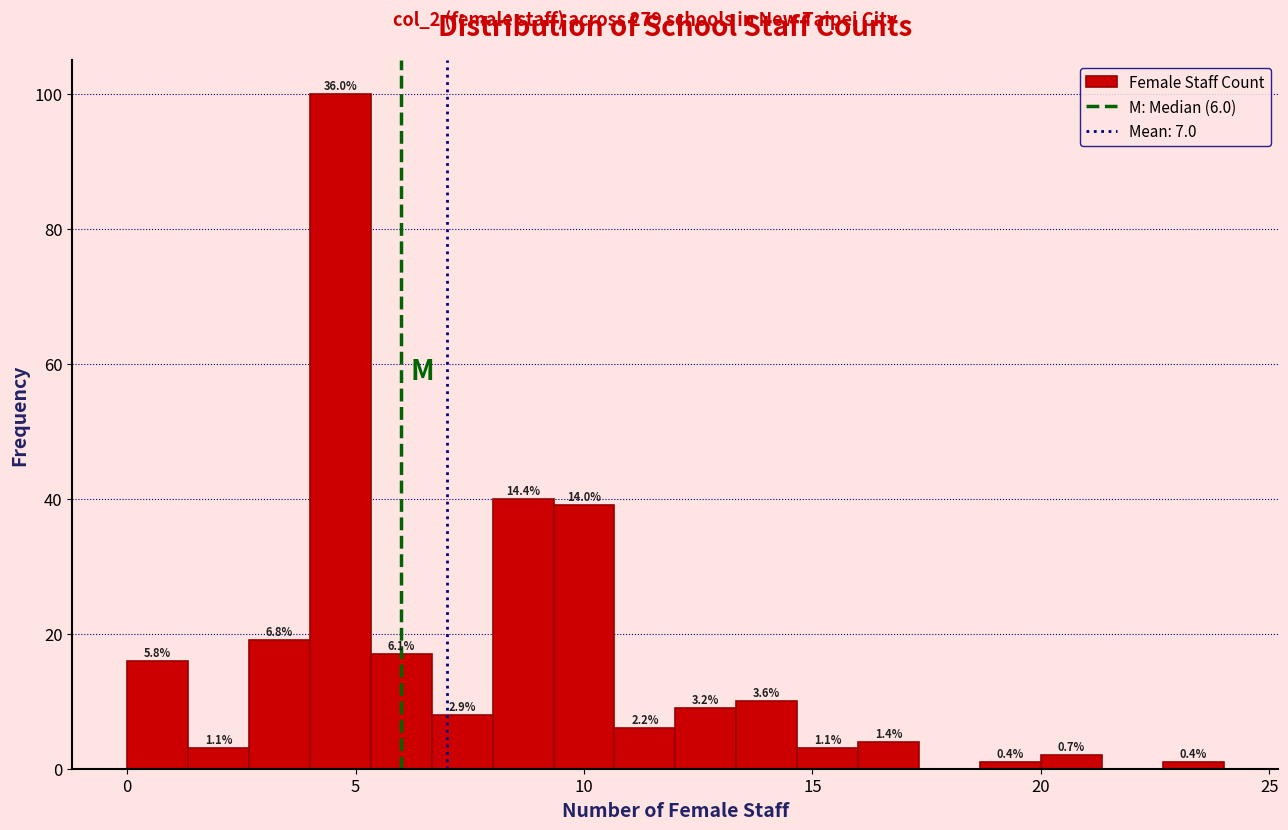

Read against the x-axis, roughly where is the centre of the tallest bar?

4.5